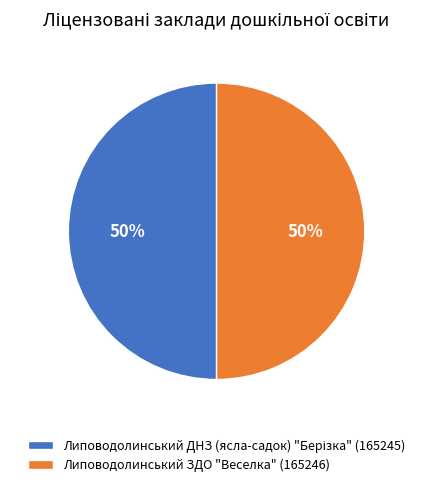

The Липоводолинський ЗДО "Веселка" (165246) slice represents 40% of the pie. True or false?

False